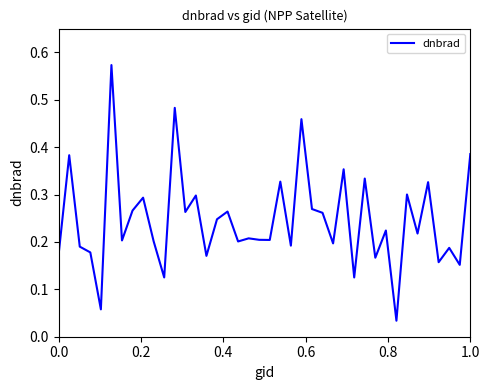

Does the chart display data point markers on the line(s)?

No